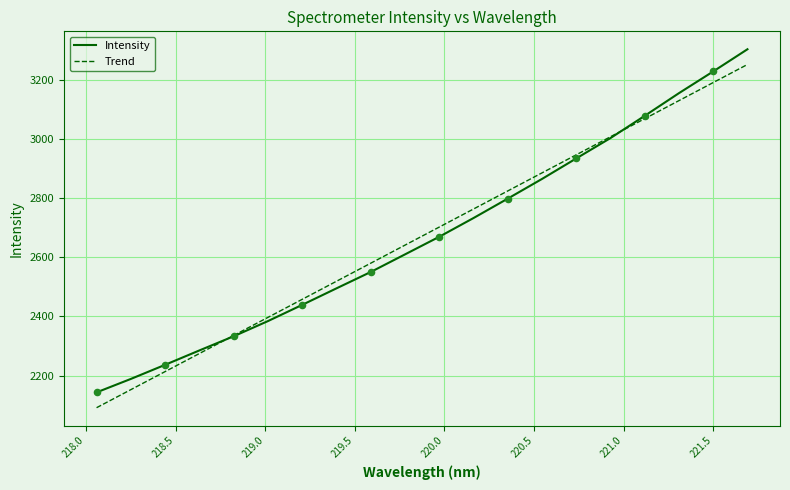

What is the smallest value displayed?

2091.2